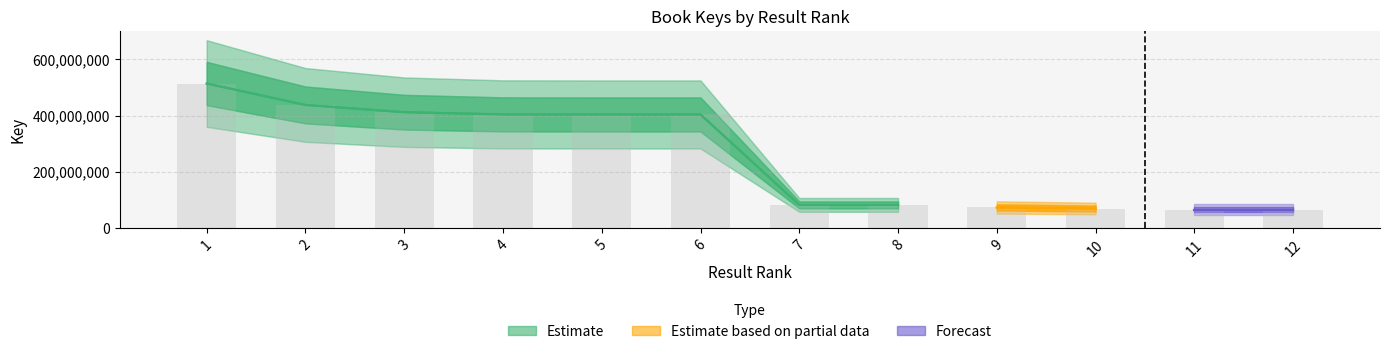

How many data points are less than 404037592?

6